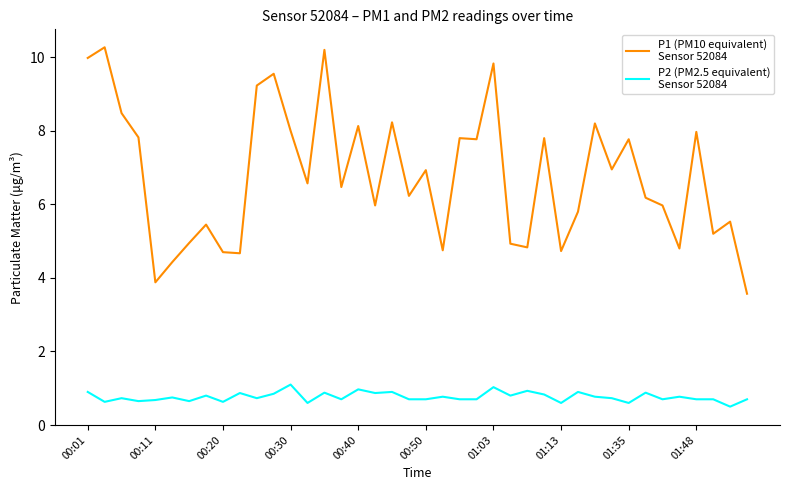

What is the maximum value shown in the chart?

10.3